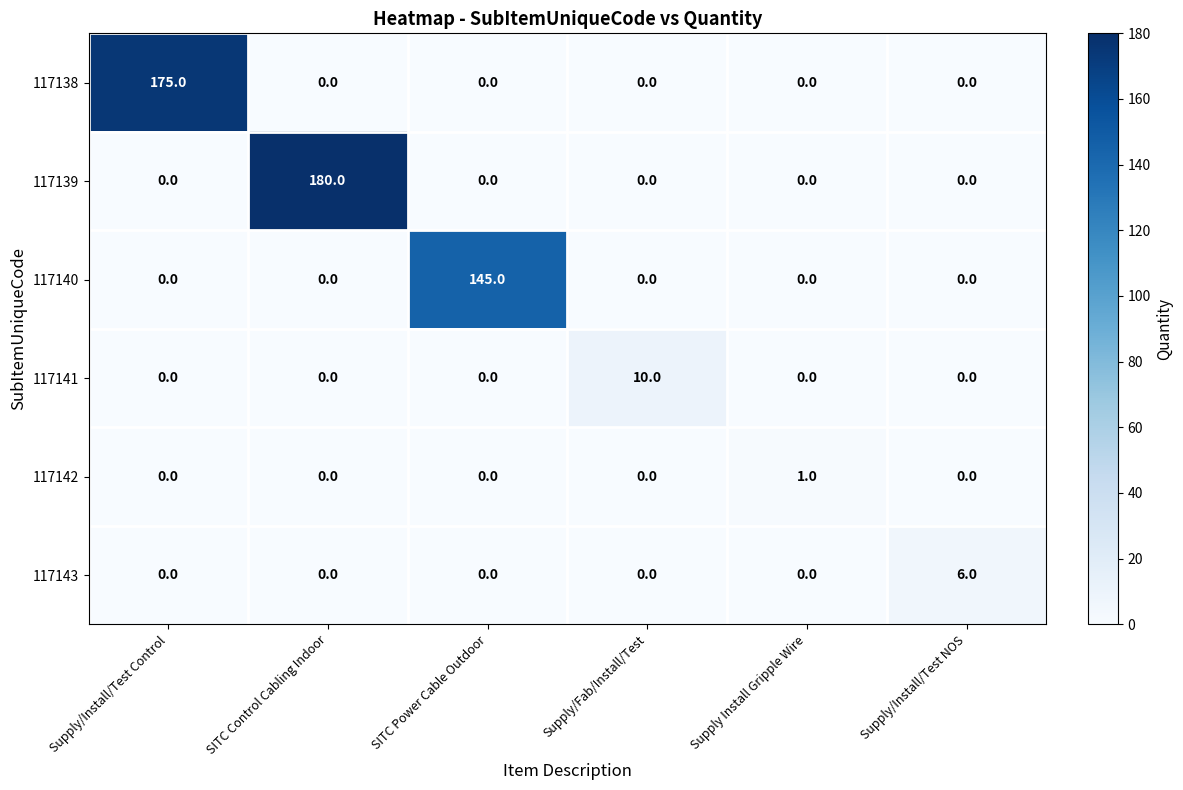

List the series in order of their peak value, highest first.

117139, 117138, 117140, 117141, 117143, 117142